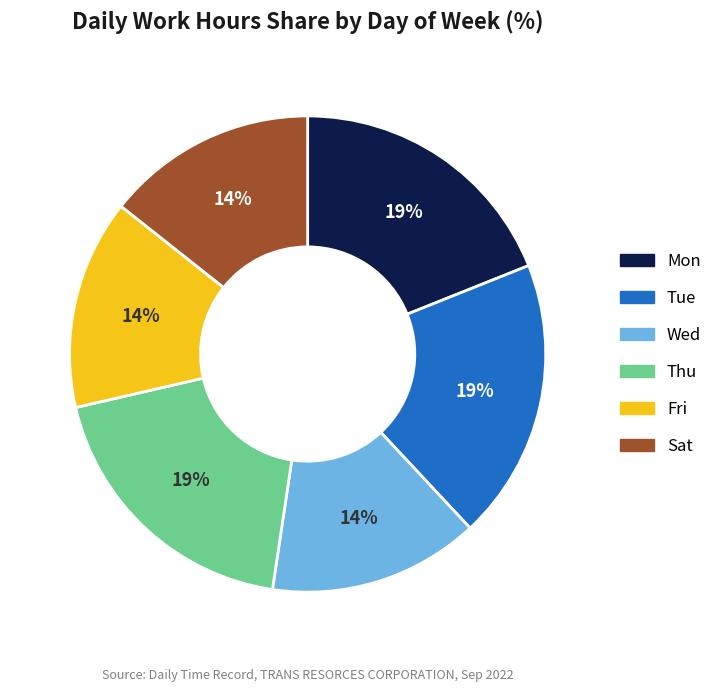

Does Fri account for over 50% of the chart?

No